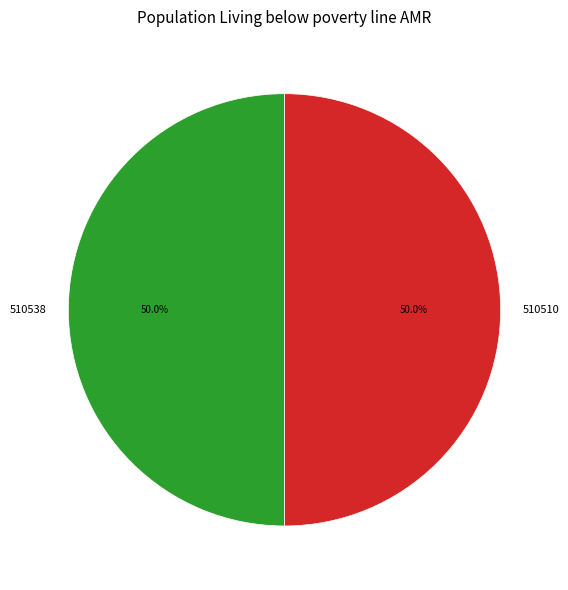

What is the ratio of the value at 510510 to the value at 510538?

1.0